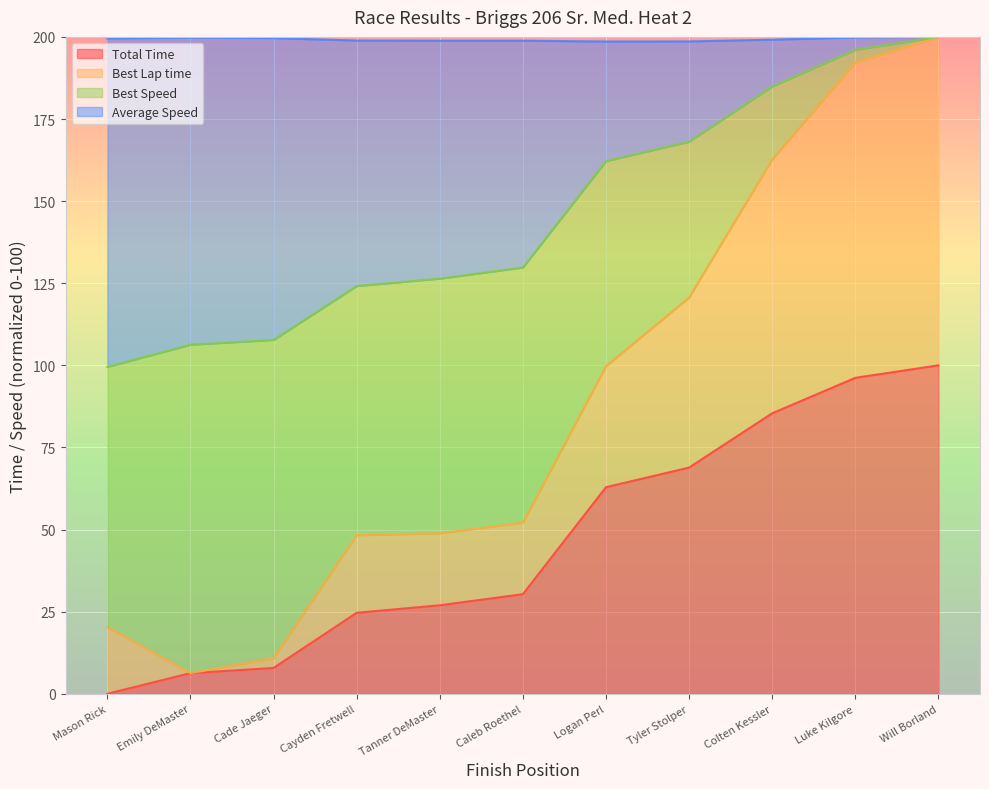

True or false: Total Time has a value of -42.0 at Mason Rick.

False